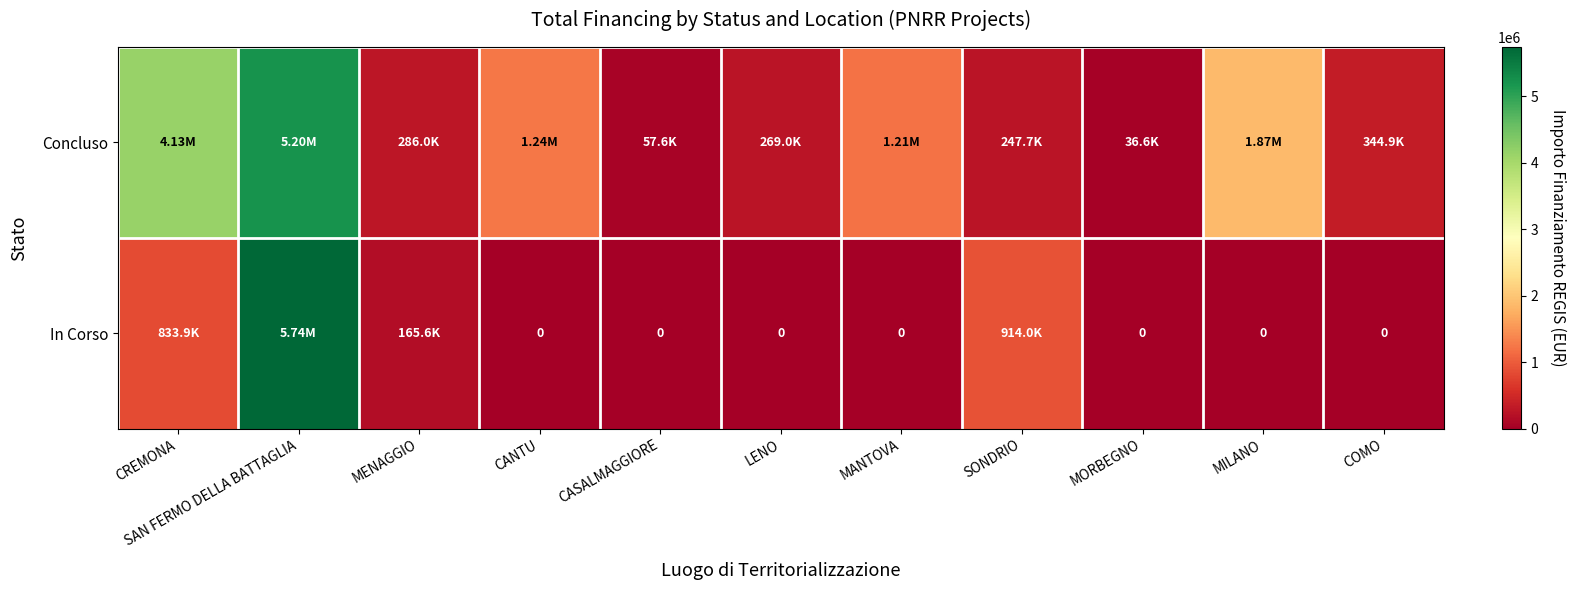

How many distinct data groups are displayed?

2